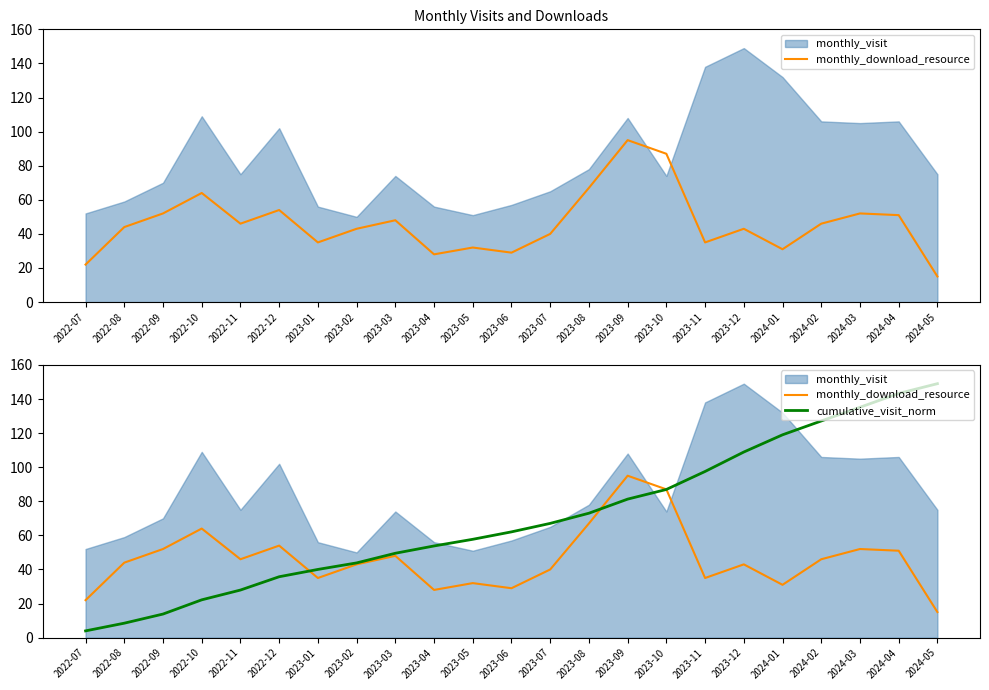

Where is the first local minimum for monthly_download_resource?

2022-11